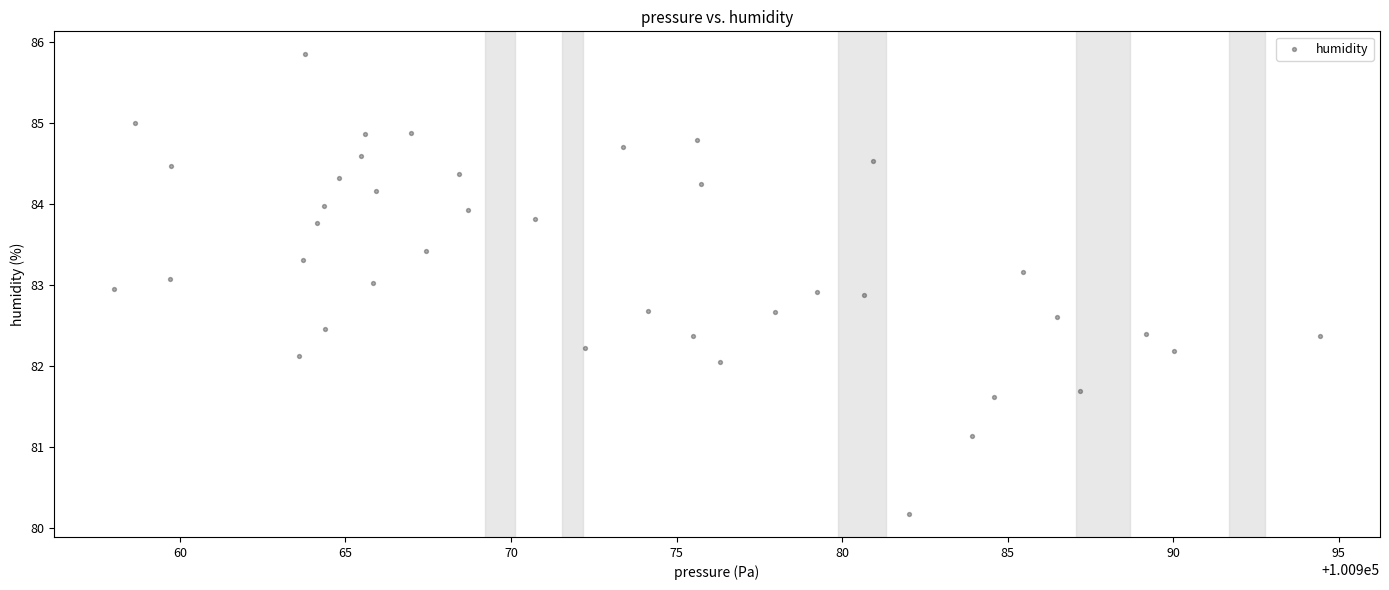

What is the range of X values (max minus min)?

36.4